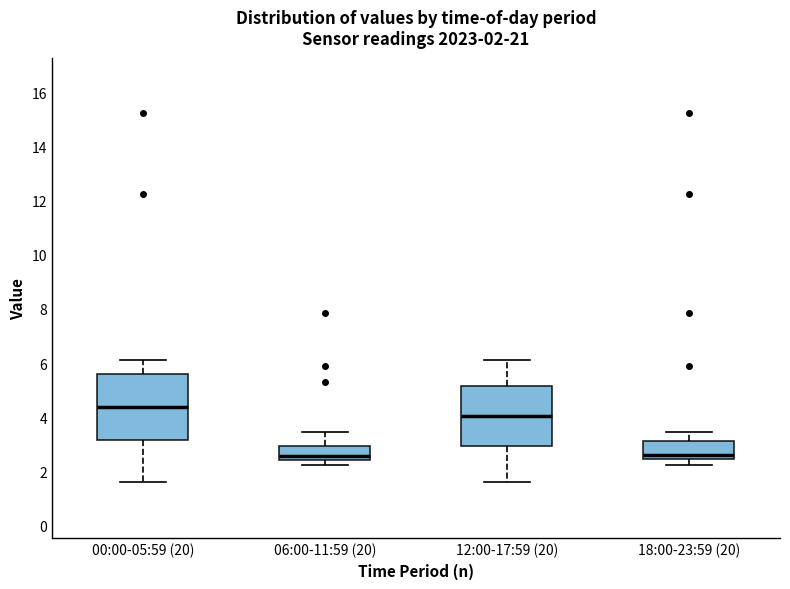

Comparing the boxes themselves (not the whiskers), which one is the tallest?

00:00-05:59 (20)